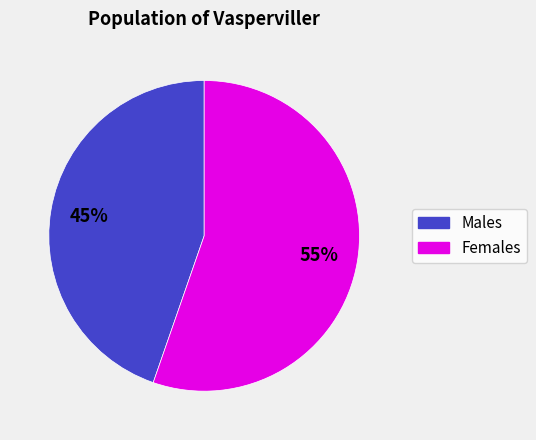

To the nearest percent, what is the average slice percentage?

50%